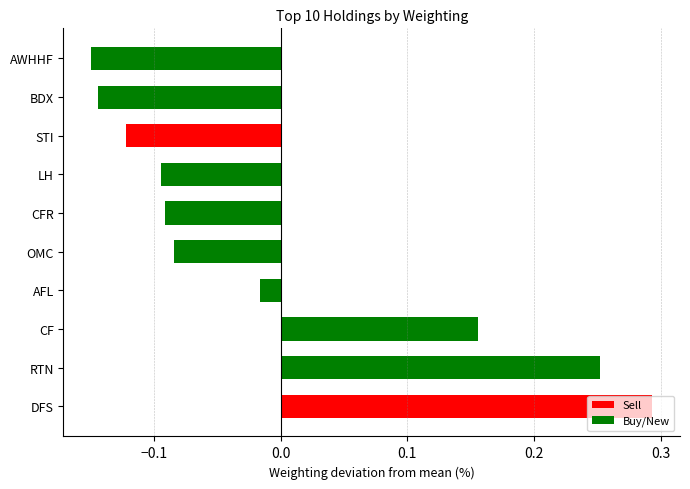

How many data points are above 0?

3